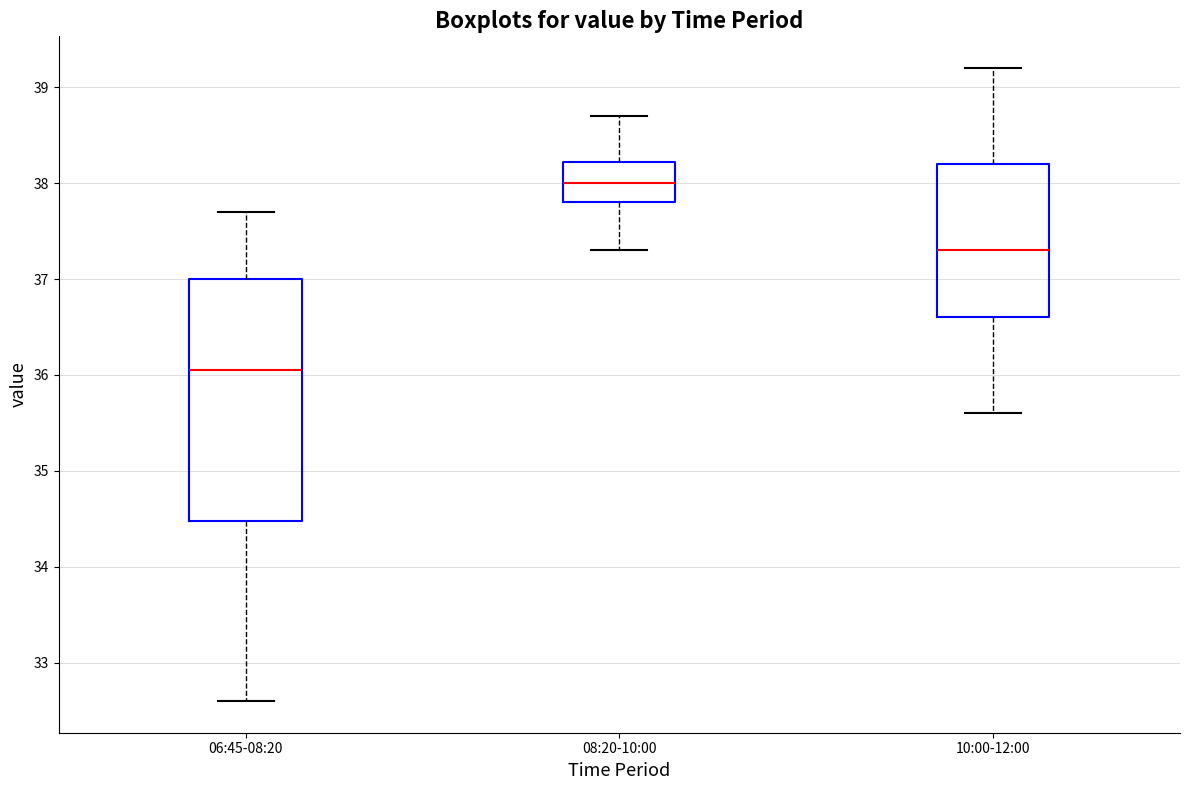

Reading left to right, read every box against the y-axis: the position of its median line, the range the box covers, and the ends of its whiskers. The values are not printed on the chart, so give them approximately, as read against the axis.

06:45-08:20: median 36.1, box 34.5 to 37.0, whiskers 32.6 to 37.7
08:20-10:00: median 38.0, box 37.8 to 38.2, whiskers 37.3 to 38.7
10:00-12:00: median 37.3, box 36.6 to 38.2, whiskers 35.6 to 39.2